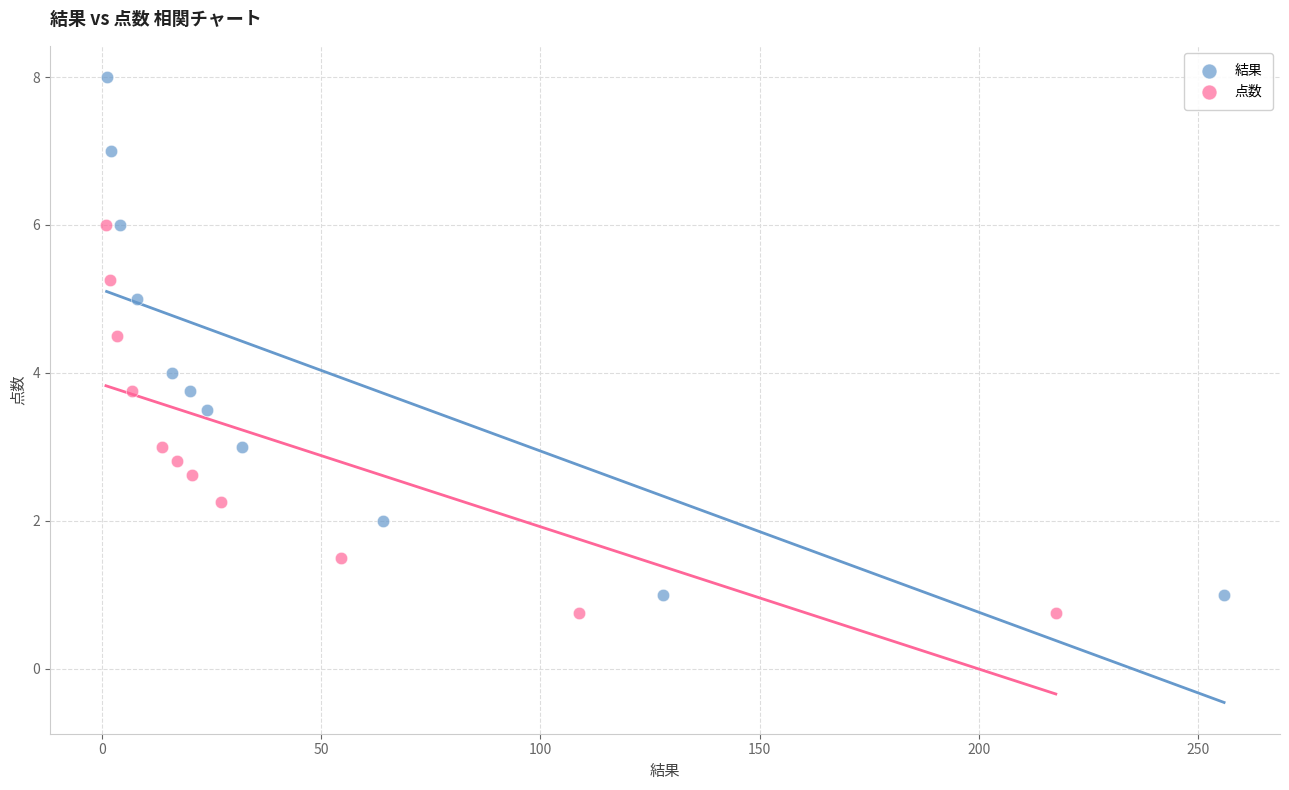

Which series contains the highest Y value?

結果